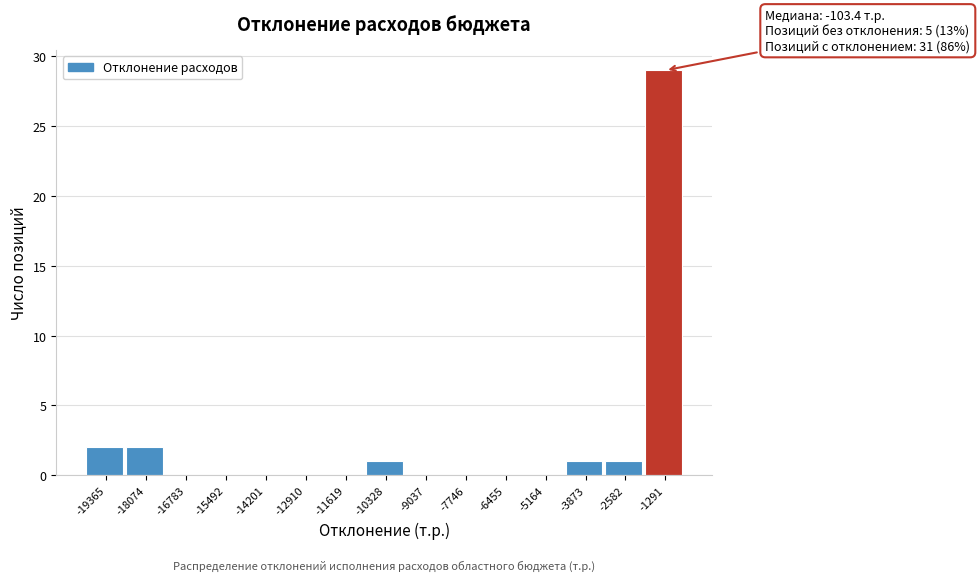

Reading left to right, extract all data points from this chart.

-19365=2	-18074=2	-16783=0	-15492=0	-14201=0	-12910=0	-11619=0	-10328=1	-9037=0	-7746=0	-6455=0	-5164=0	-3873=1	-2582=1	-1291=29